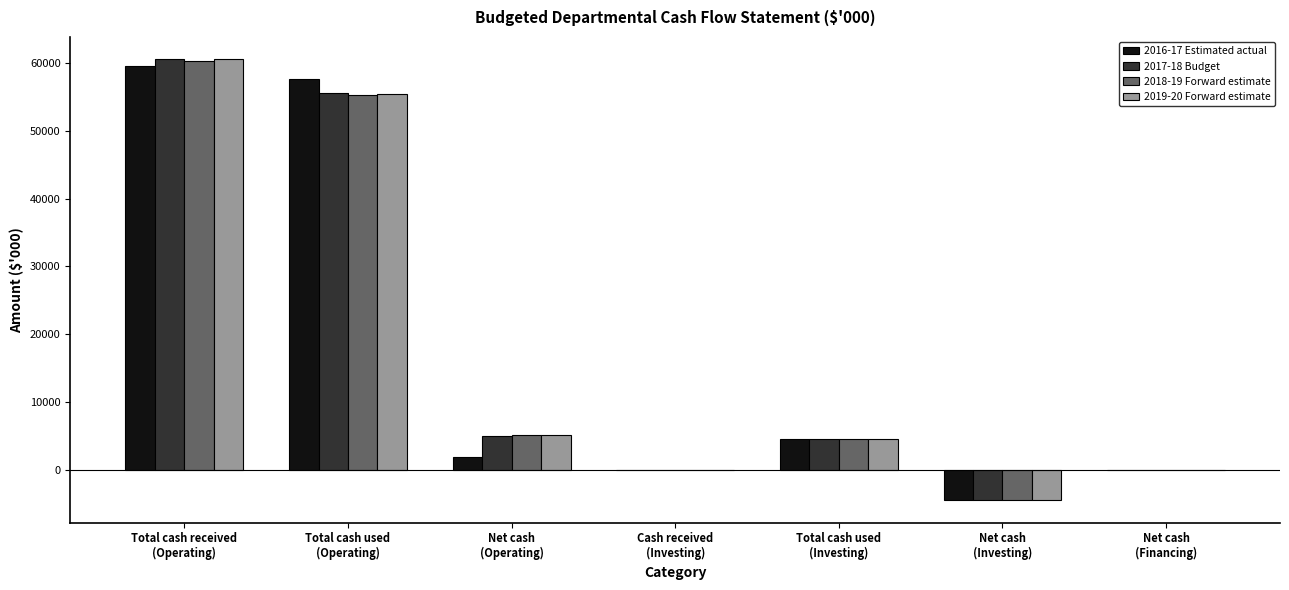

What is the maximum value shown in the chart?

60585